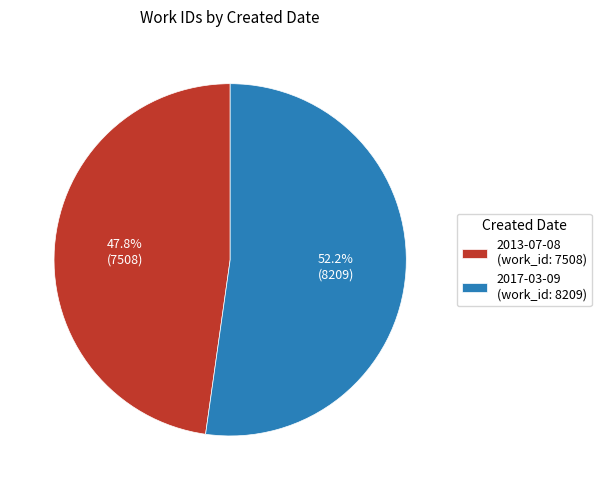

Which has a higher value, 2017-03-09 or 2013-07-08?

2017-03-09